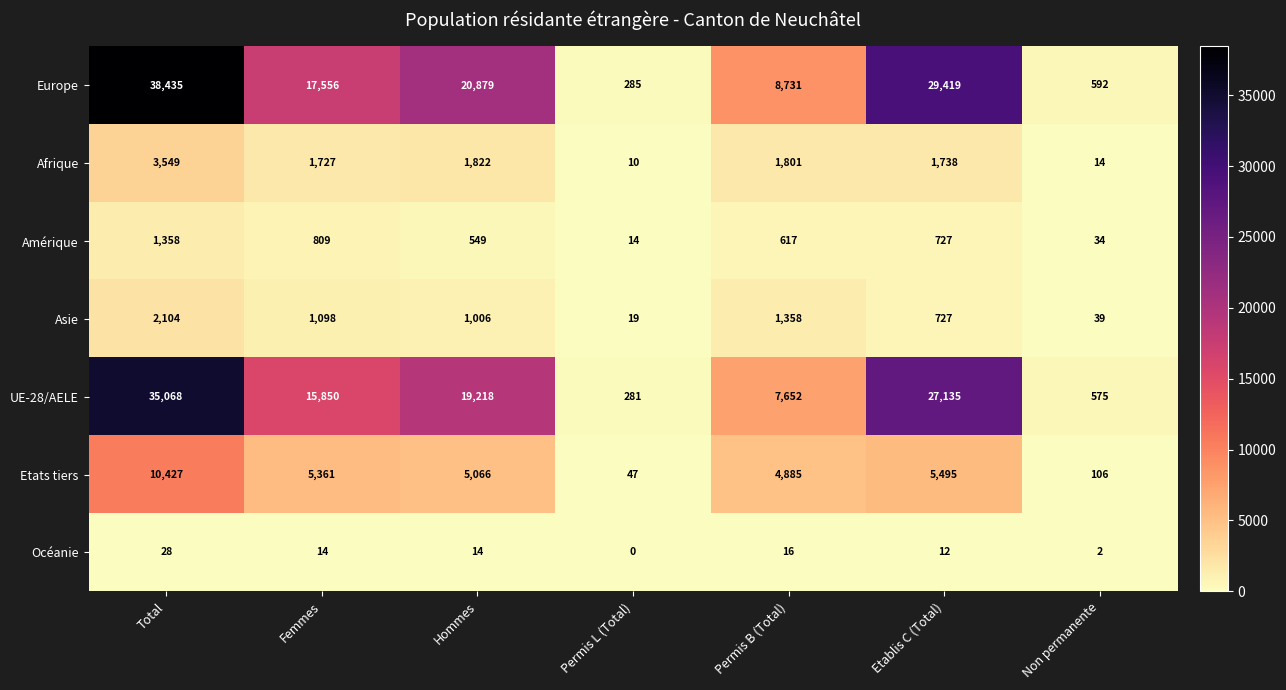

Which series has the widest spread of values?

Europe